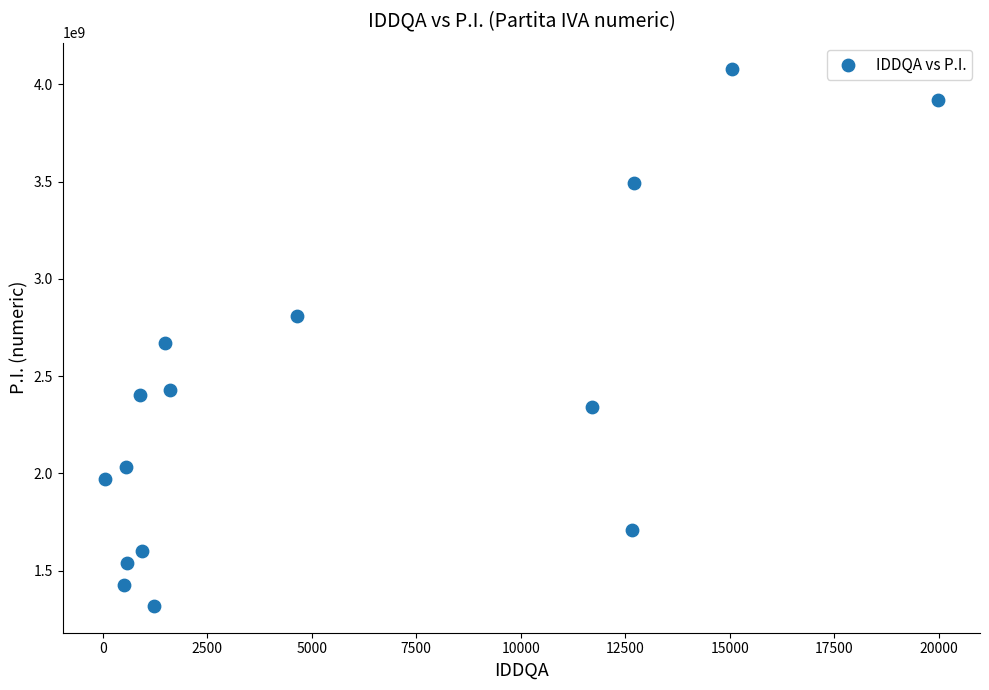

What is the range of X values (max minus min)?

19943